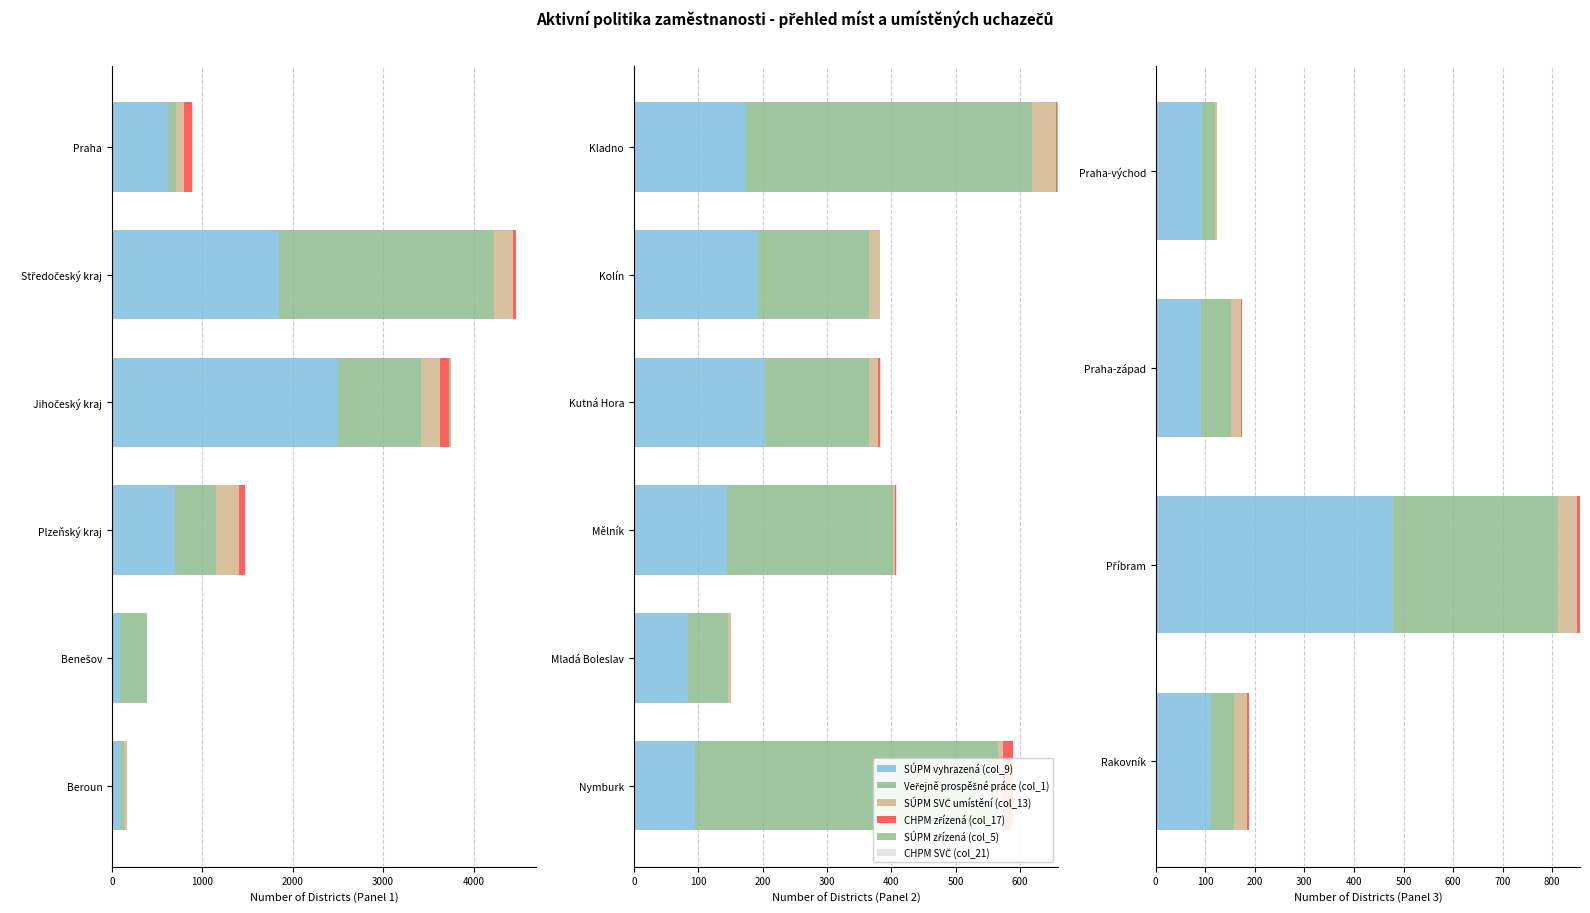

List the series in order of their peak value, highest first.

SÚPM vyhrazená (col_9), Veřejně prospěšné práce (col_1), SÚPM SVČ umístění (col_13), CHPM zřízená (col_17), SÚPM zřízená (col_5), CHPM SVČ (col_21)